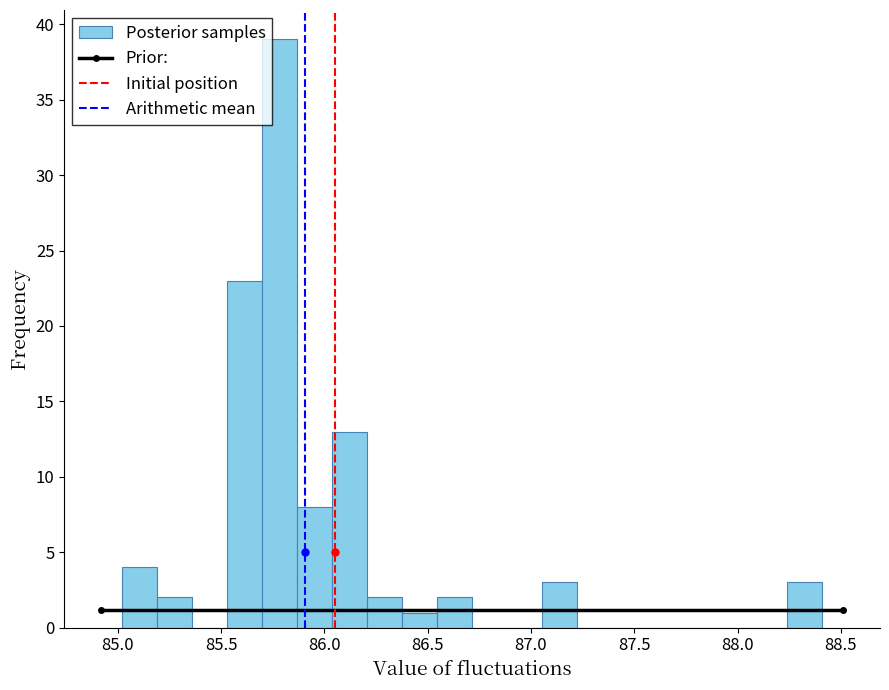

Around what value on the x-axis is the tallest bar? Give the approximate position of its centre, as read against the axis.

85.80